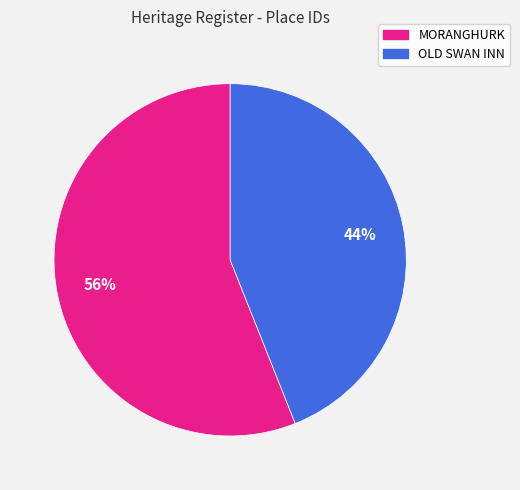

Do MORANGHURK and OLD SWAN INN together represent more than half of the pie?

Yes